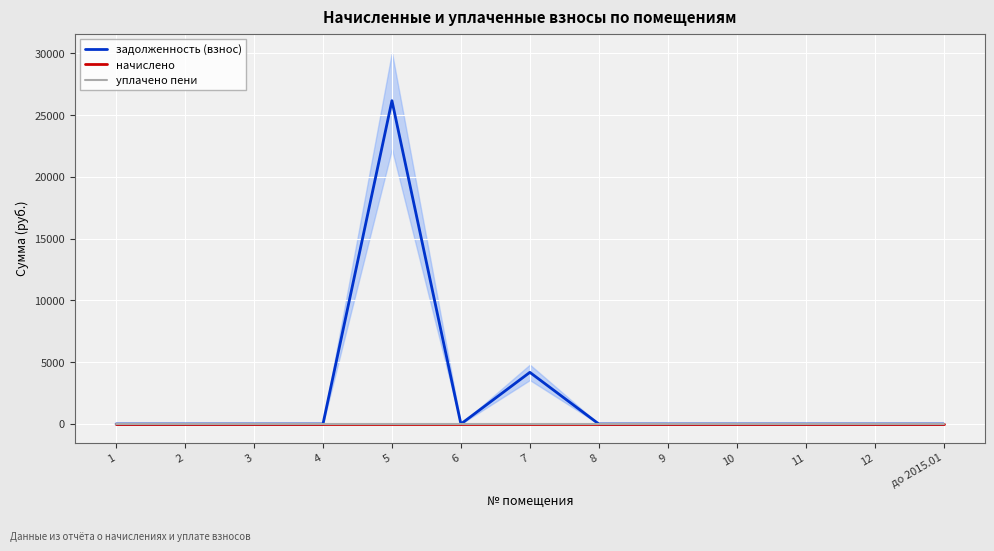

How many series are shown in this chart?

3